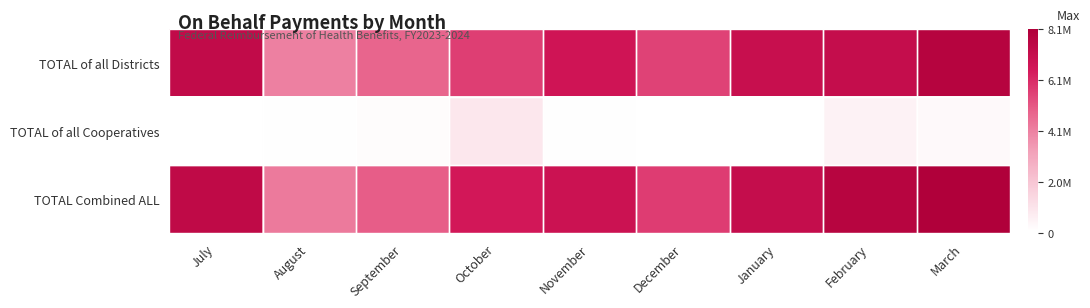

Which has a higher value, November or January?

January